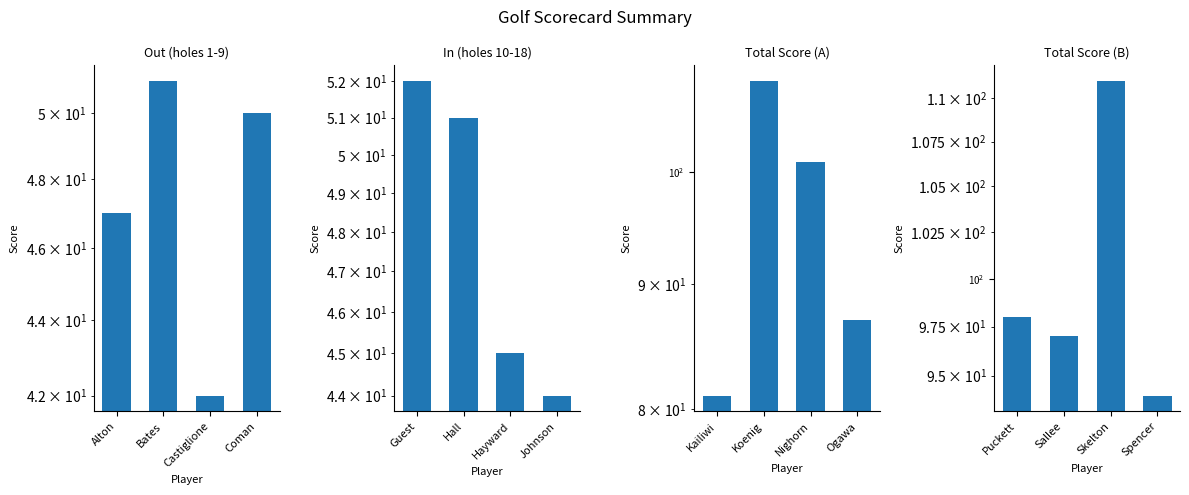

How many bars are there in total?

16